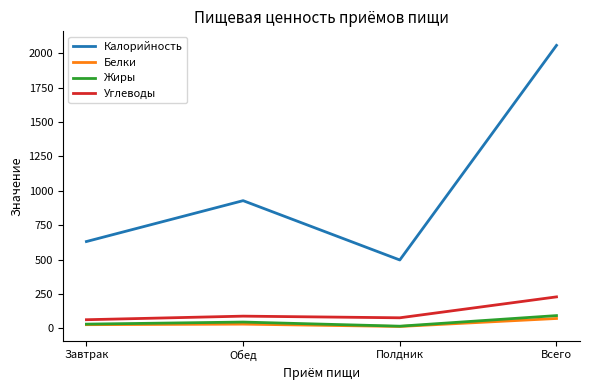

Which series has the widest spread of values?

Калорийность